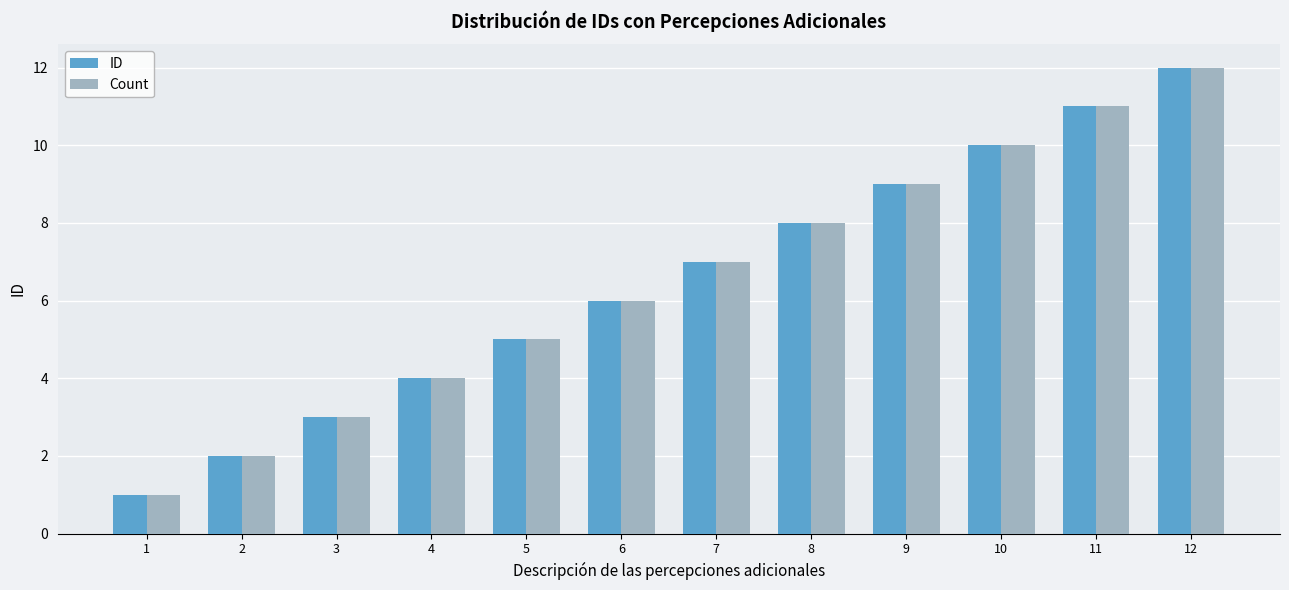

What is the difference between the maximum and minimum values in the Count series?

11